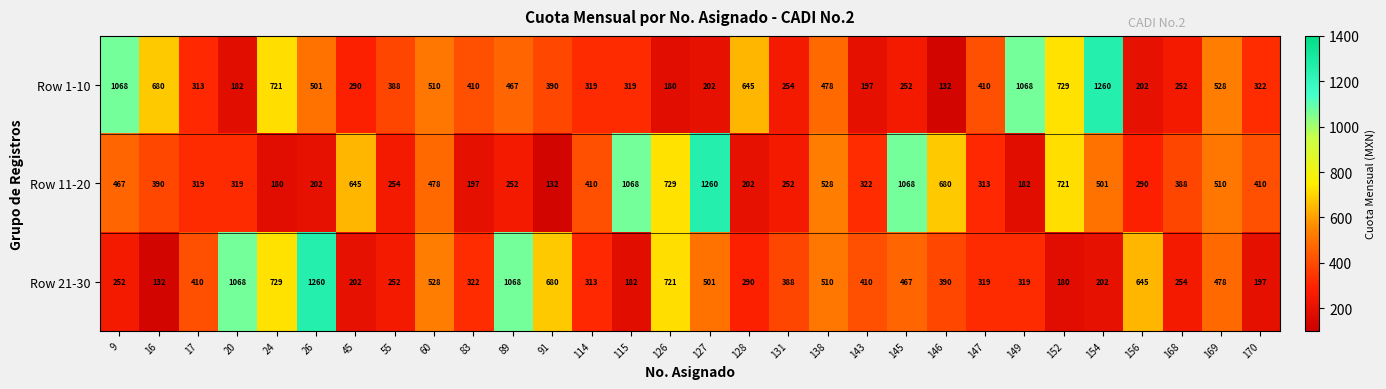

The value of Row 1-10 at 24 is 1268. True or false?

False